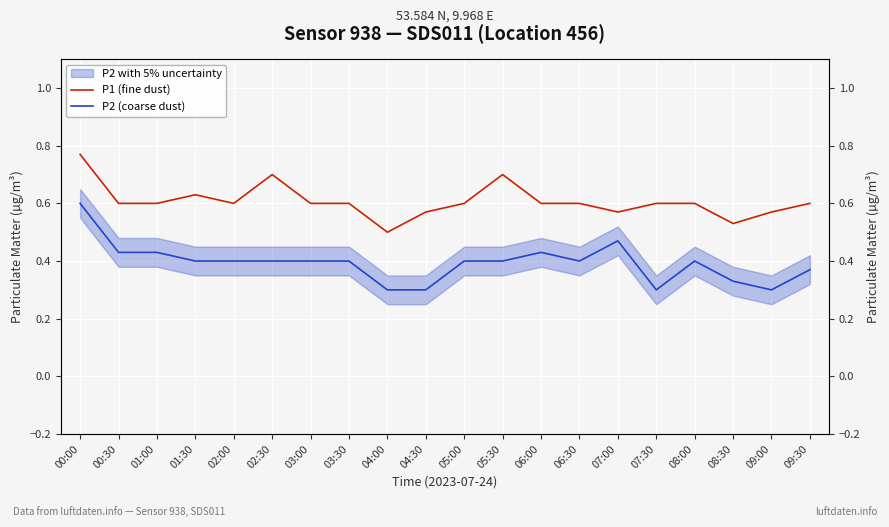

True or false: P2 (coarse dust) and P1 (fine dust) intersect in this chart.

False